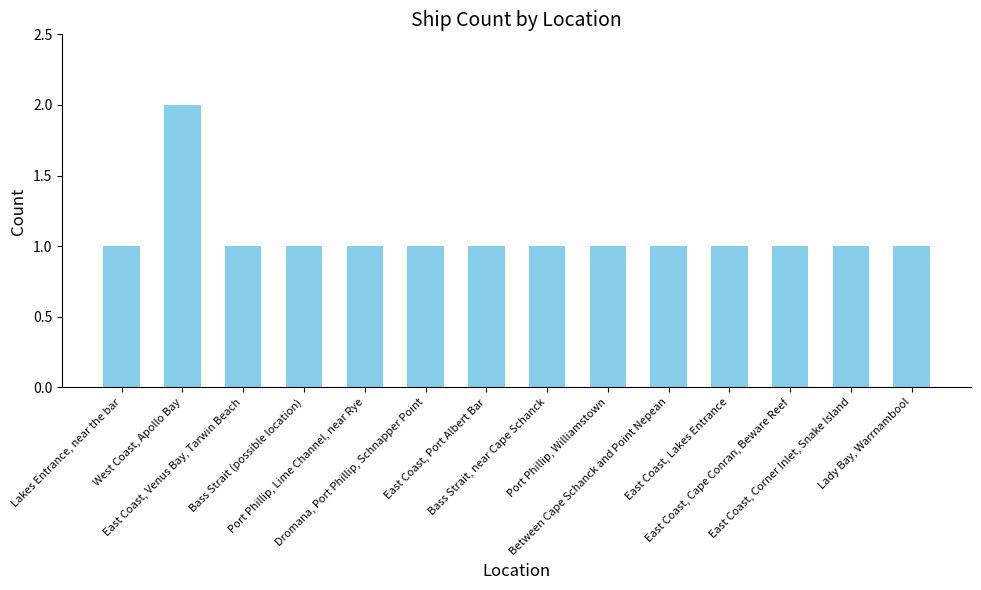

True or false: the data shows 1 at East Coast, Corner Inlet, Snake Island.

True